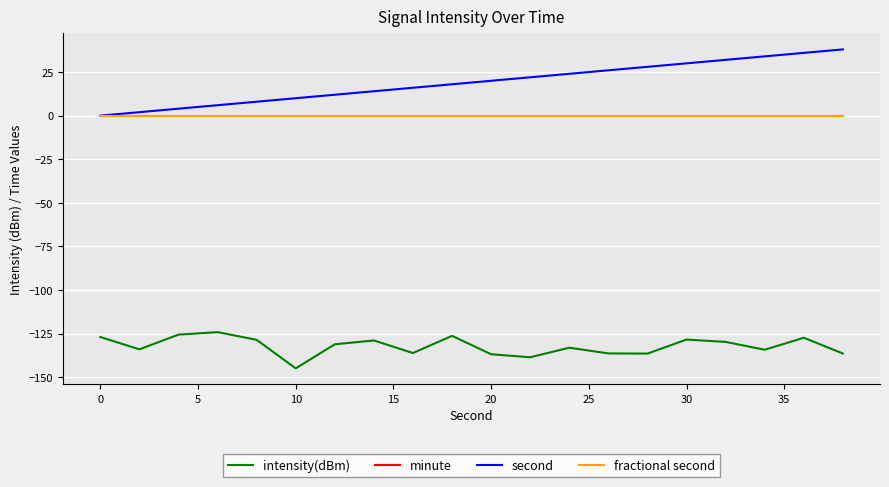

Does the chart have visible grid lines?

Yes